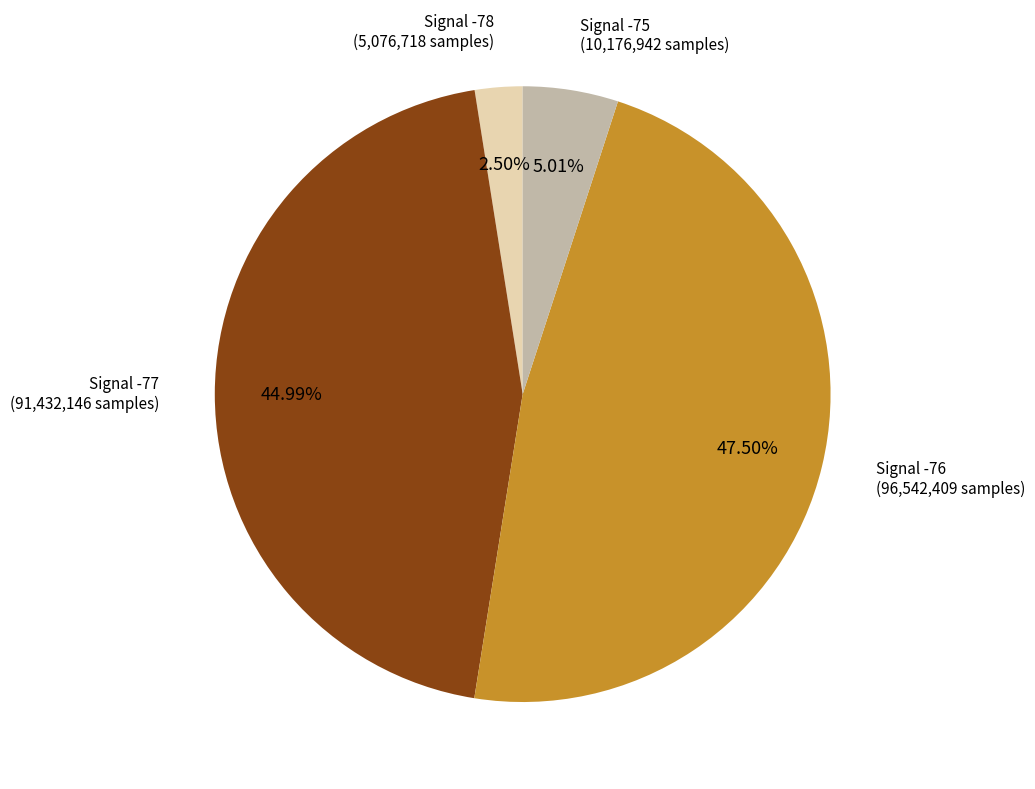

Do Signal -76 and Signal -75 together represent more than half of the pie?

Yes